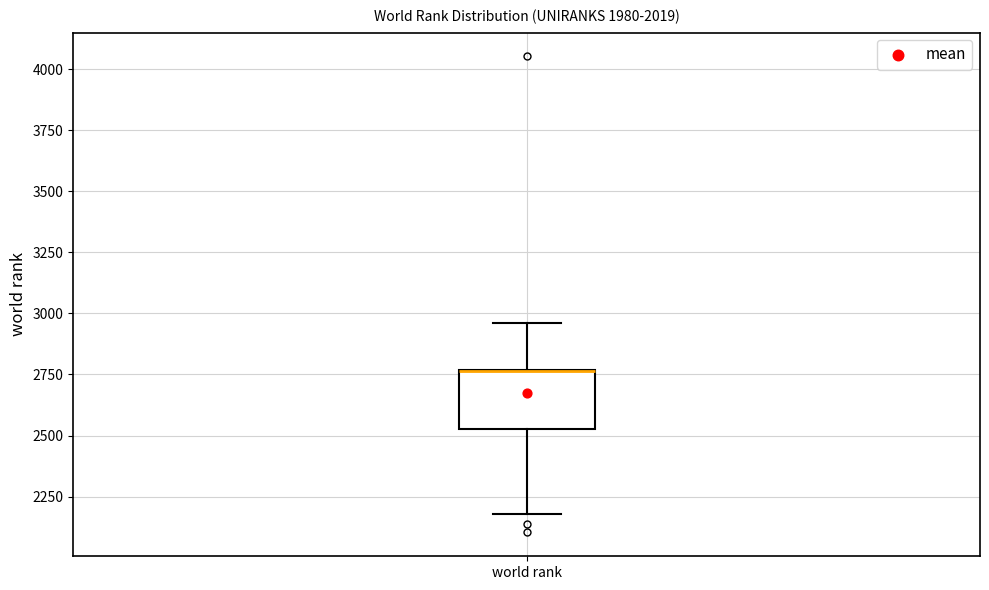

Where does the upper whisker of the box for world rank end on the y-axis? The values are not printed on the chart, so give them approximately, as read against the axis.

2950